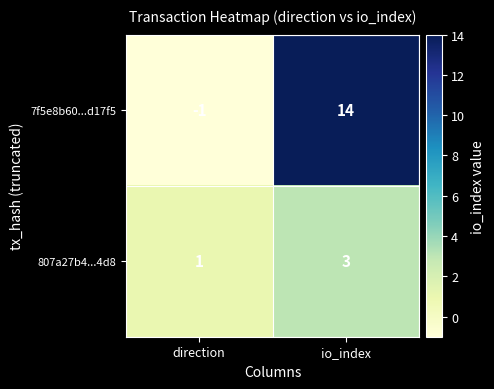

List the series in order of their overall mean, highest first.

7f5e8b60...d17f5, 807a27b4...4d8